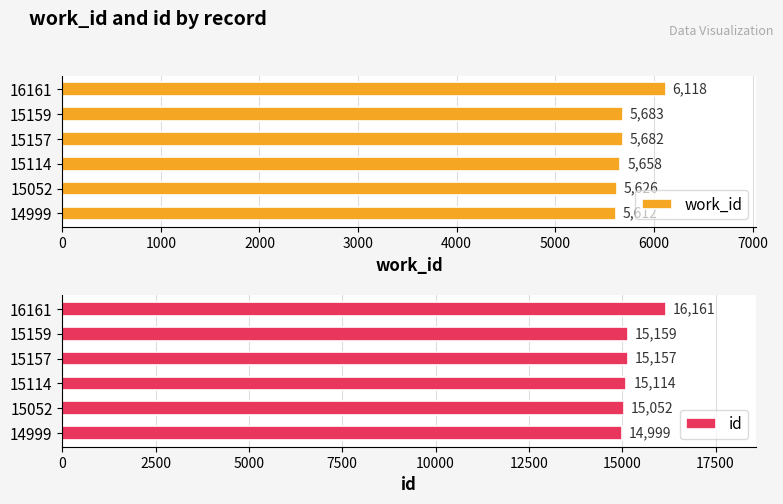

Which series has the widest spread of values?

id